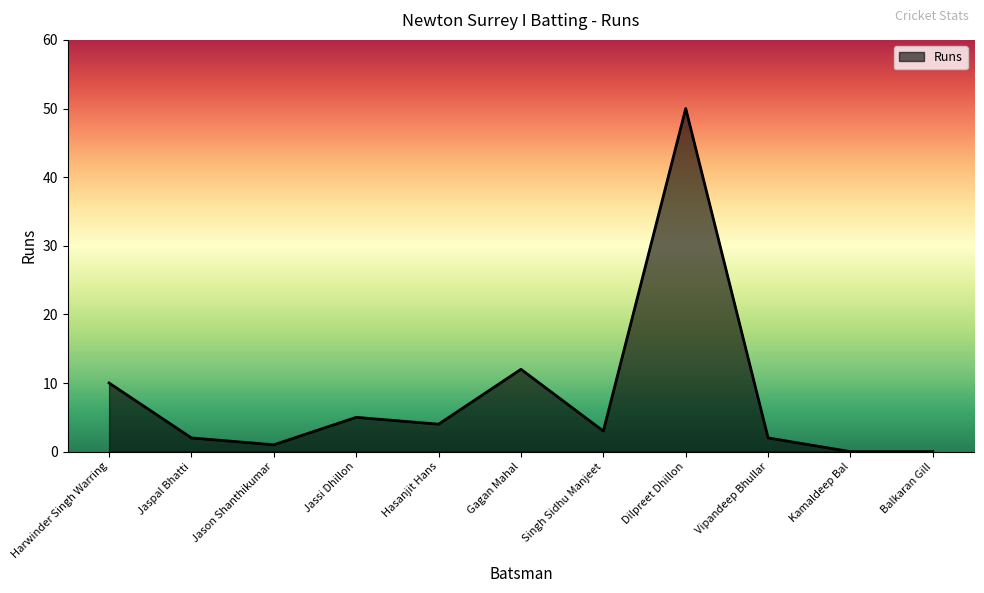

How many values are below 3?

5